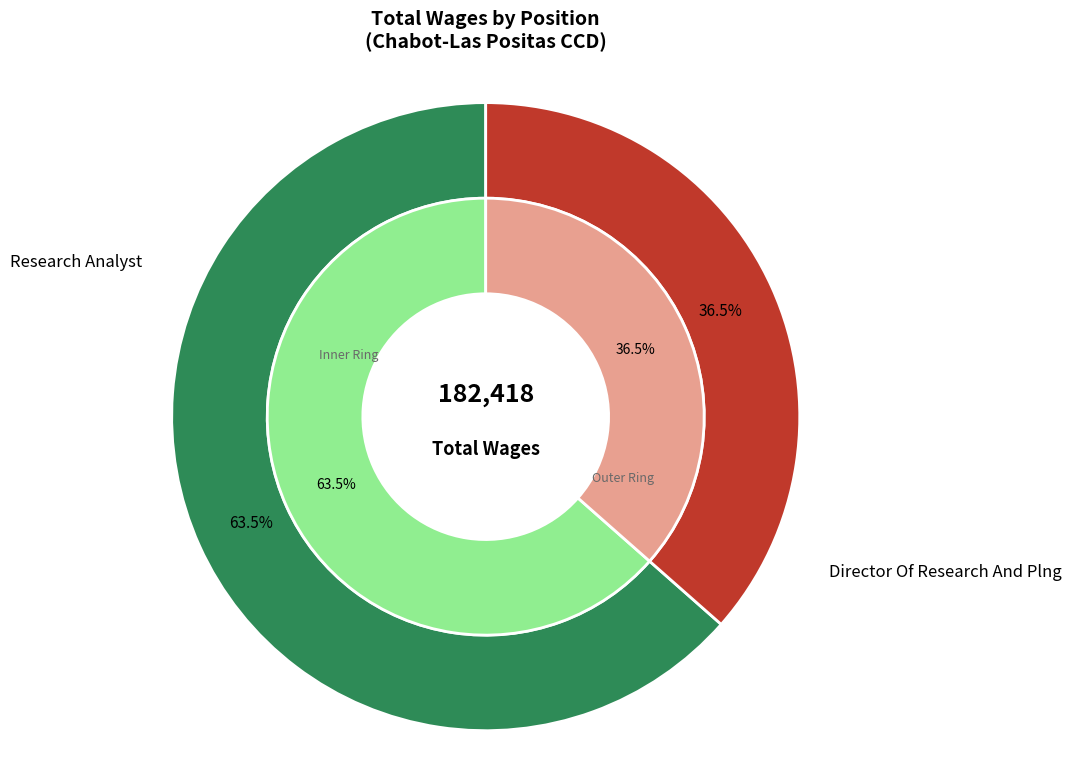

Is there any slice that represents more than half of the pie?

Yes